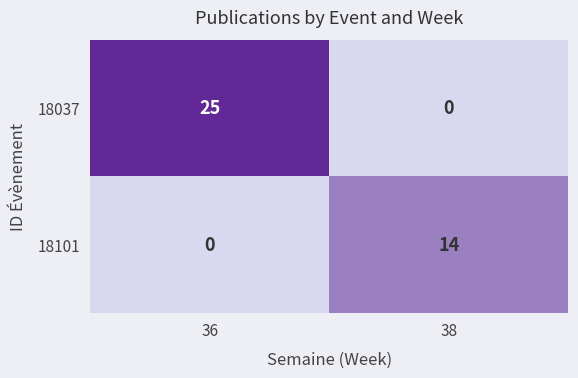

Rank the series by their average value, from highest to lowest.

18037, 18101